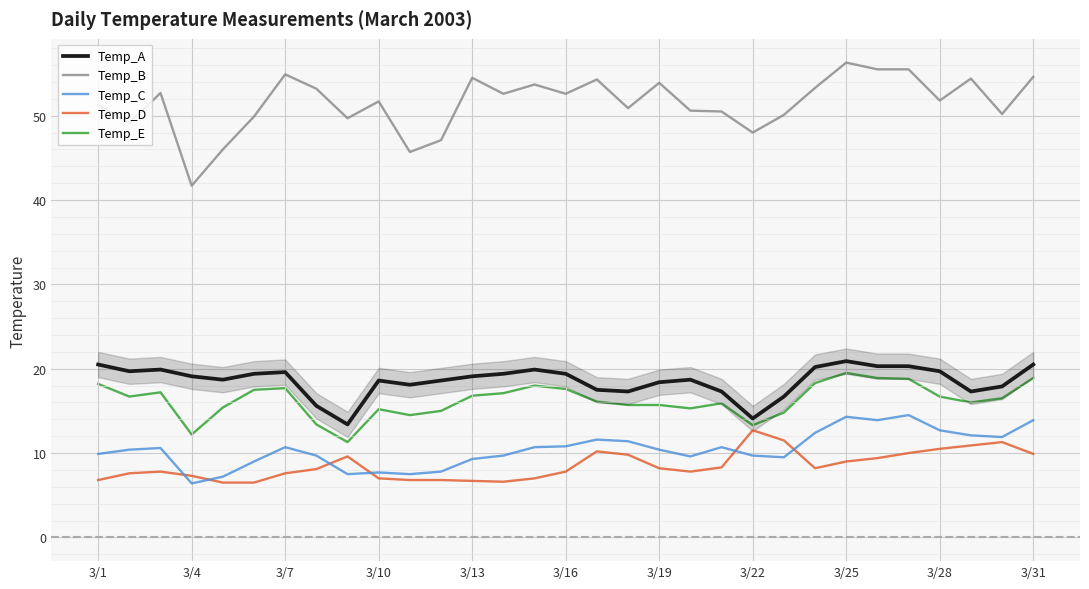

What is the maximum value for Temp_D?

12.7